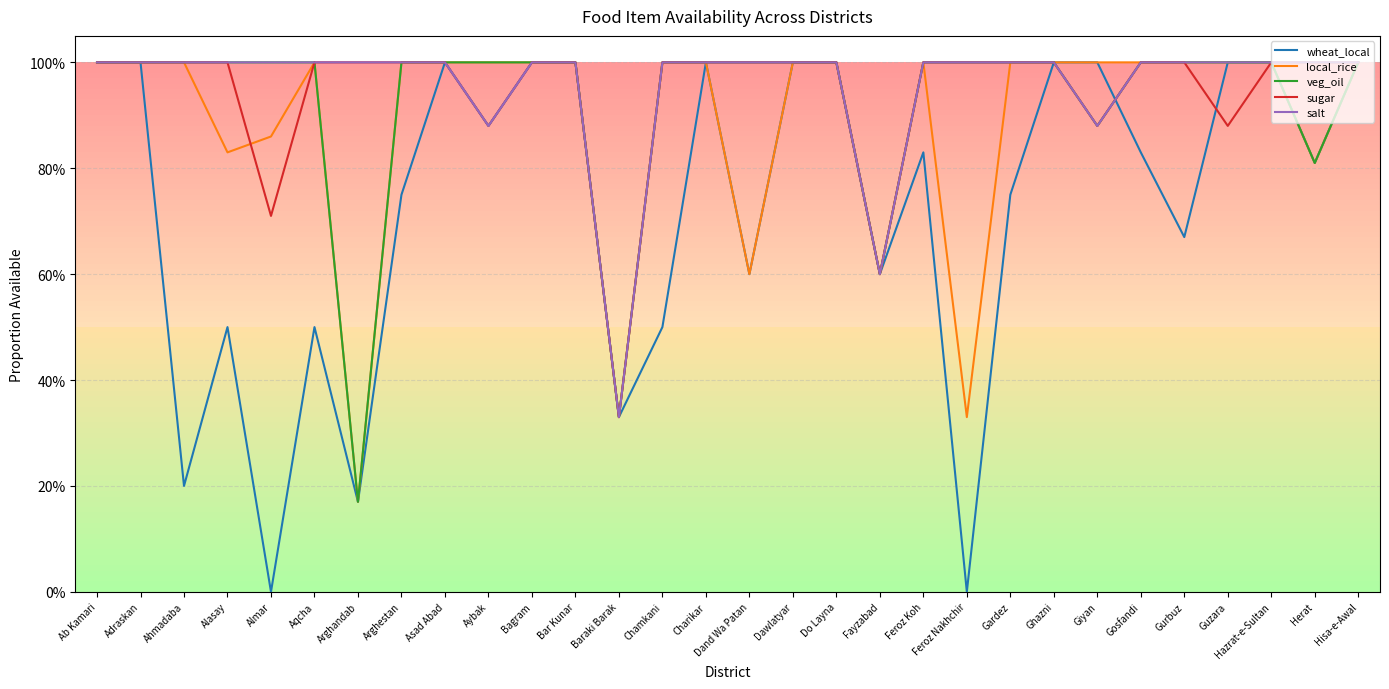

True or false: local_rice has a value of 0.6 at Dand Wa Patan.

True